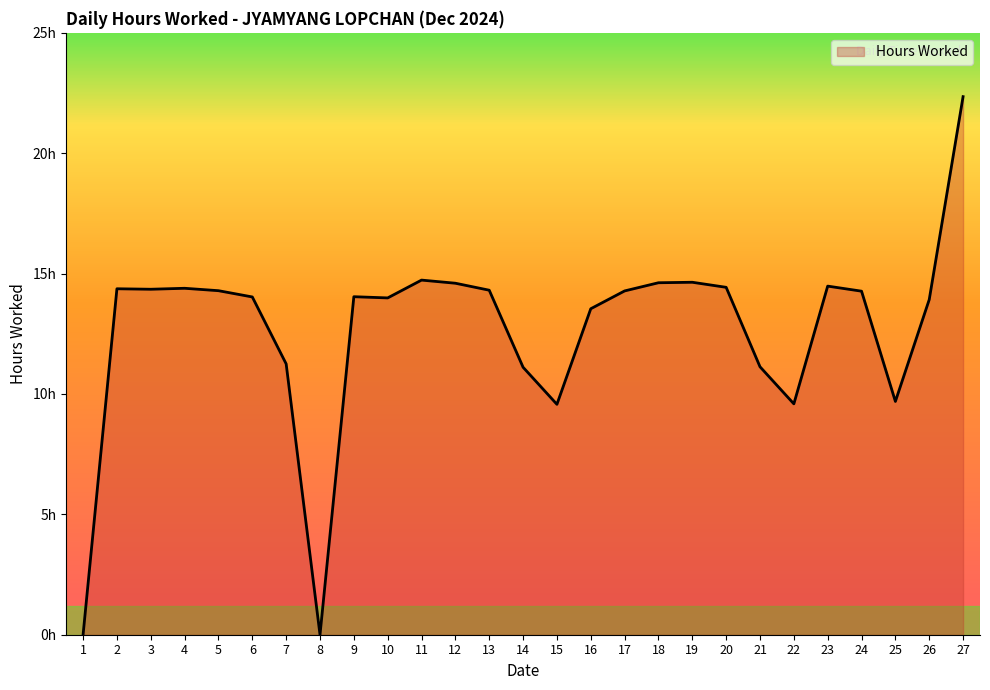

The chart shows a value of 16.0 at 15. True or false?

False